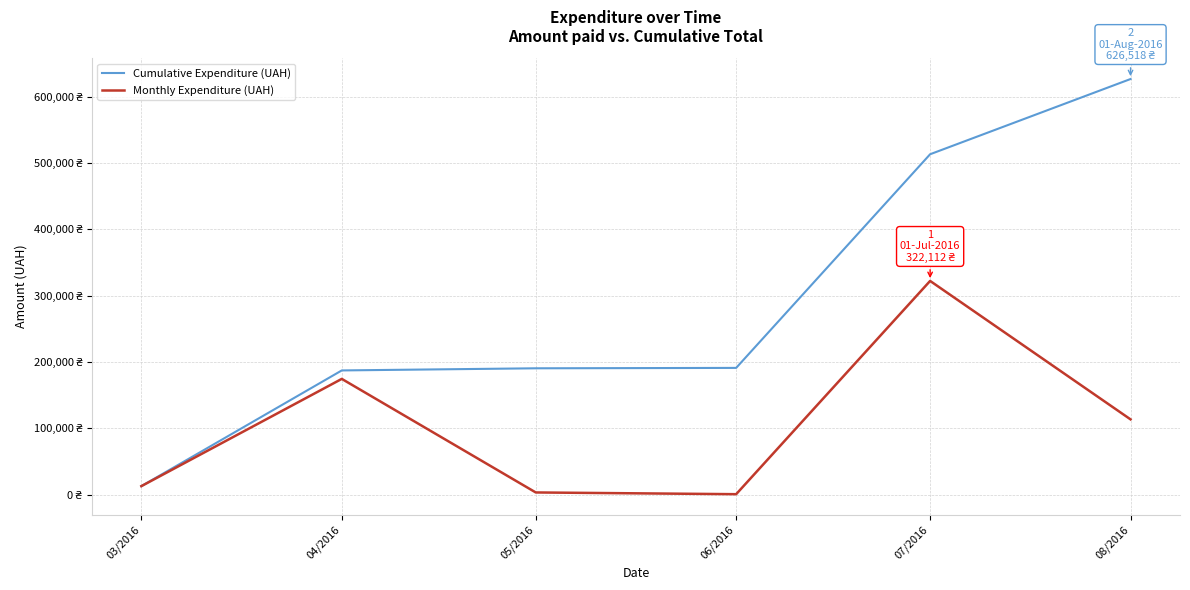

True or false: Cumulative Expenditure (UAH) and Monthly Expenditure (UAH) cross at least once.

False